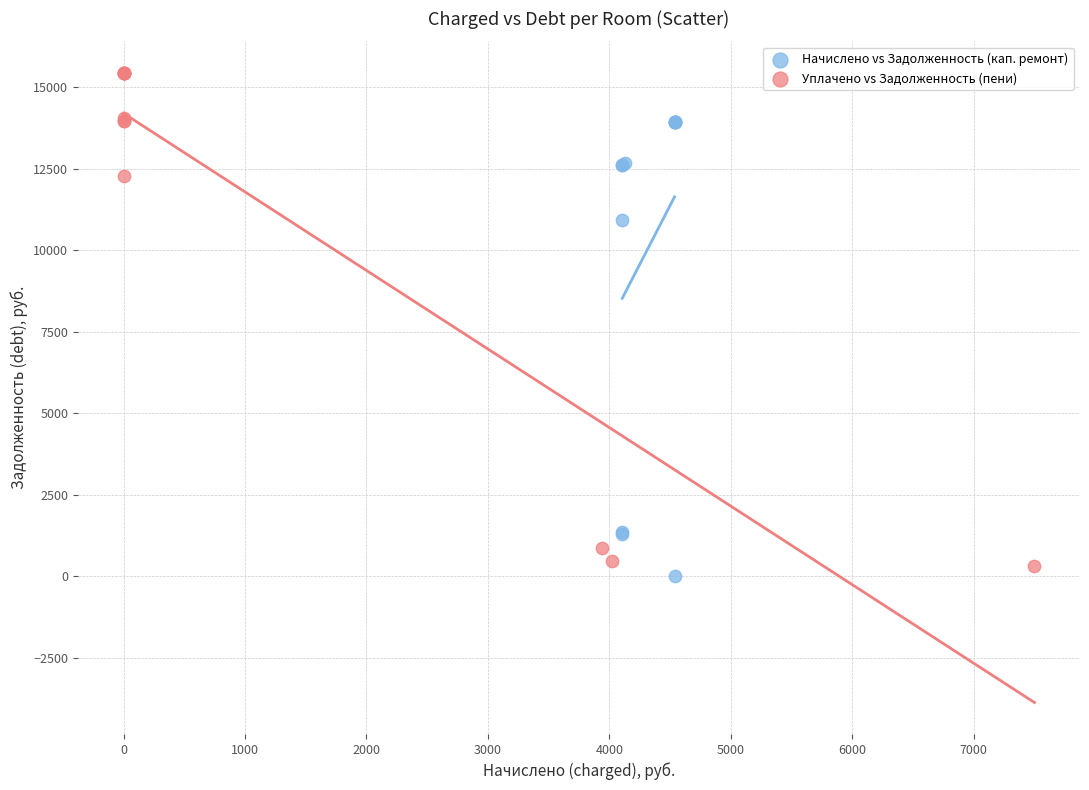

Which series has the largest Y range (max minus min)?

Уплачено vs Задолженность (пени)